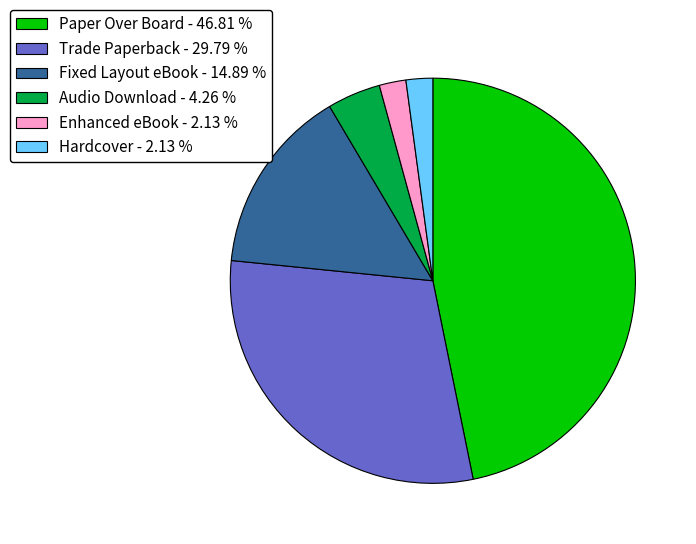

Is it true that Fixed Layout eBook is 15% of the pie?

True